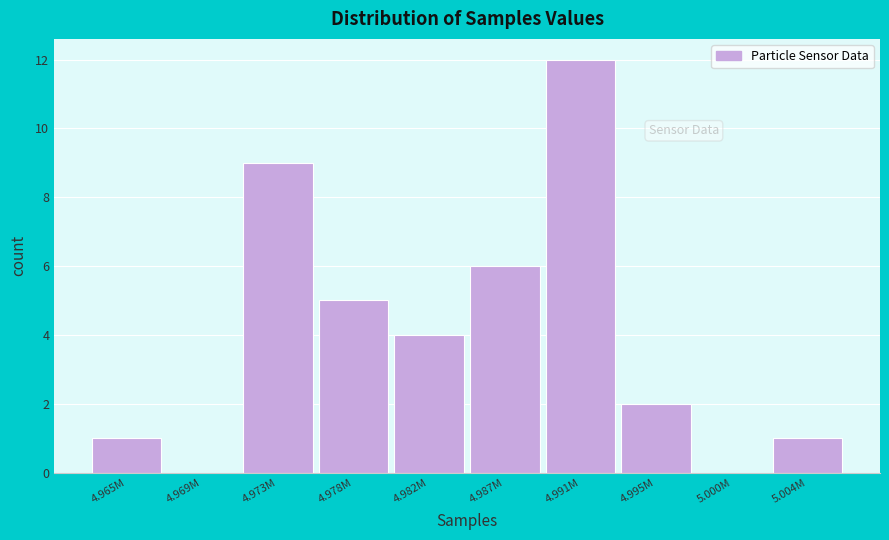

Reading right to left, list all the values displayed in this chart.

5.004M=1	5.000M=0	4.995M=2	4.991M=12	4.987M=6	4.982M=4	4.978M=5	4.973M=9	4.969M=0	4.965M=1